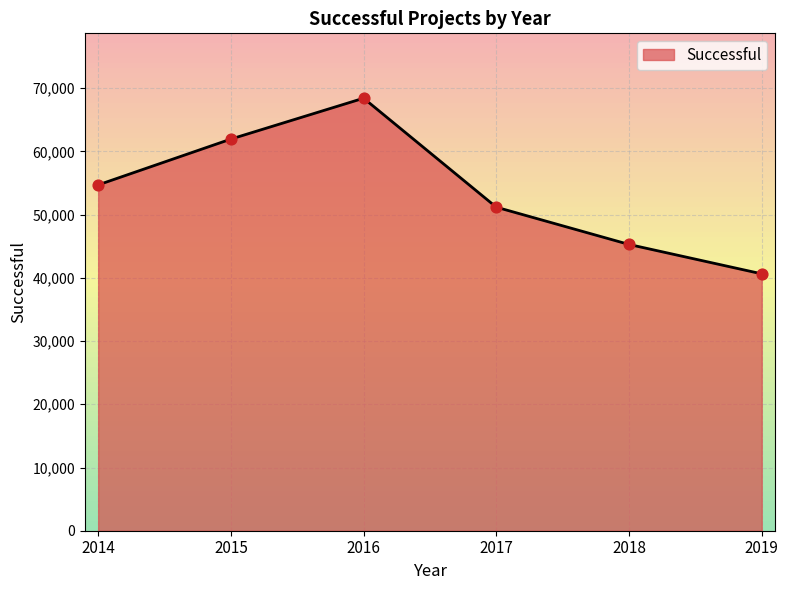

Which has a higher value, 2017 or 2018?

2017